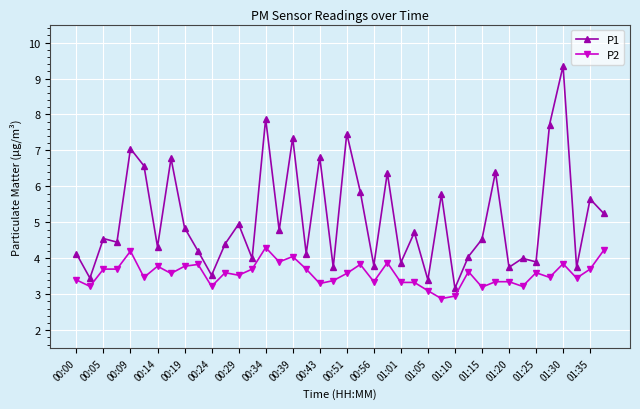

True or false: P1 has more than 2 points higher than both neighbors.

True